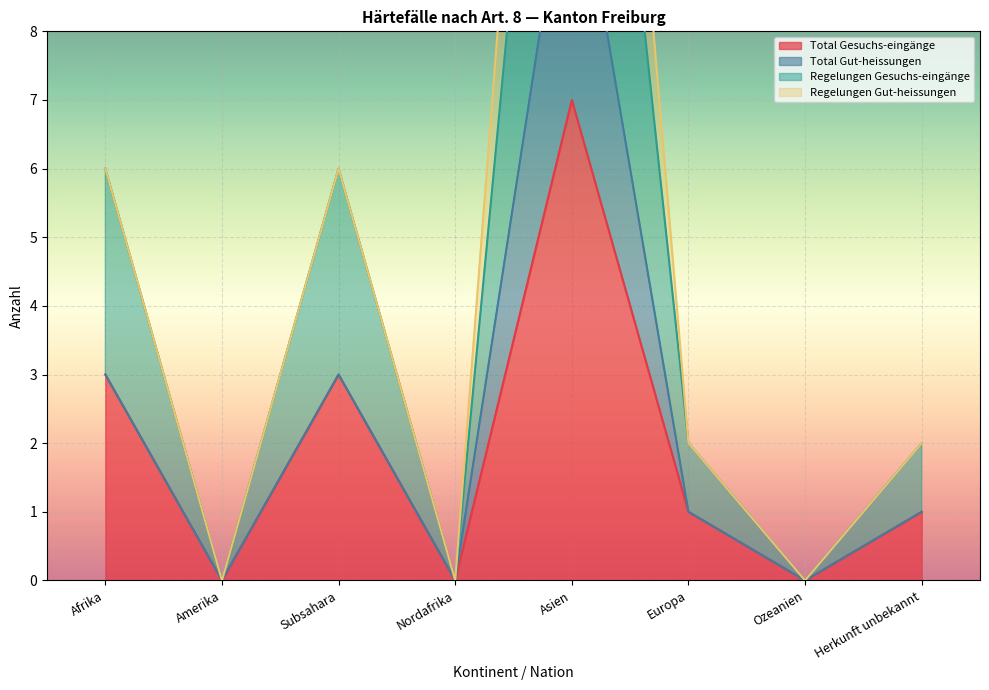

Count the Total Gesuchs-eingänge values in the range 0 to 3.

7